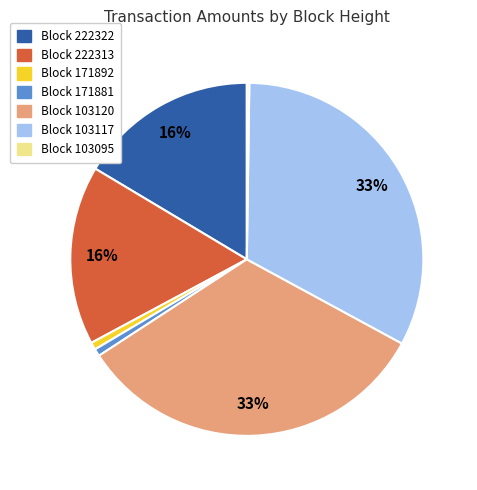

Is the sum of Block 222313 and Block 103117 greater than half?

No